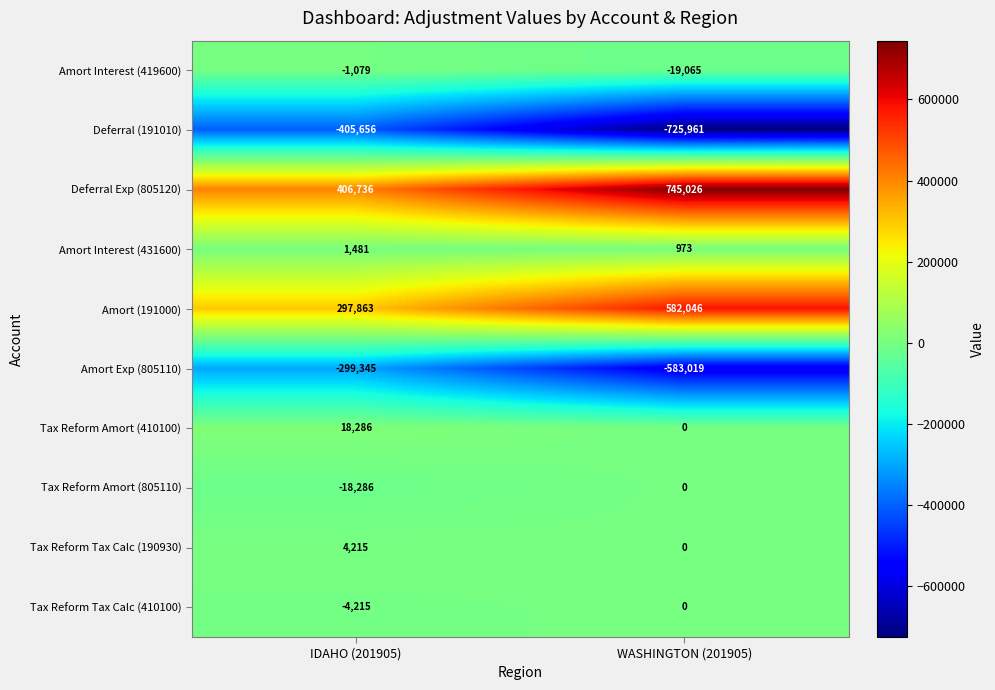

At IDAHO (201905), list the series in order from smallest to largest.

Deferral (191010), Amort Exp (805110), Tax Reform Amort (805110), Tax Reform Tax Calc (410100), Amort Interest (419600), Amort Interest (431600), Tax Reform Tax Calc (190930), Tax Reform Amort (410100), Amort (191000), Deferral Exp (805120)